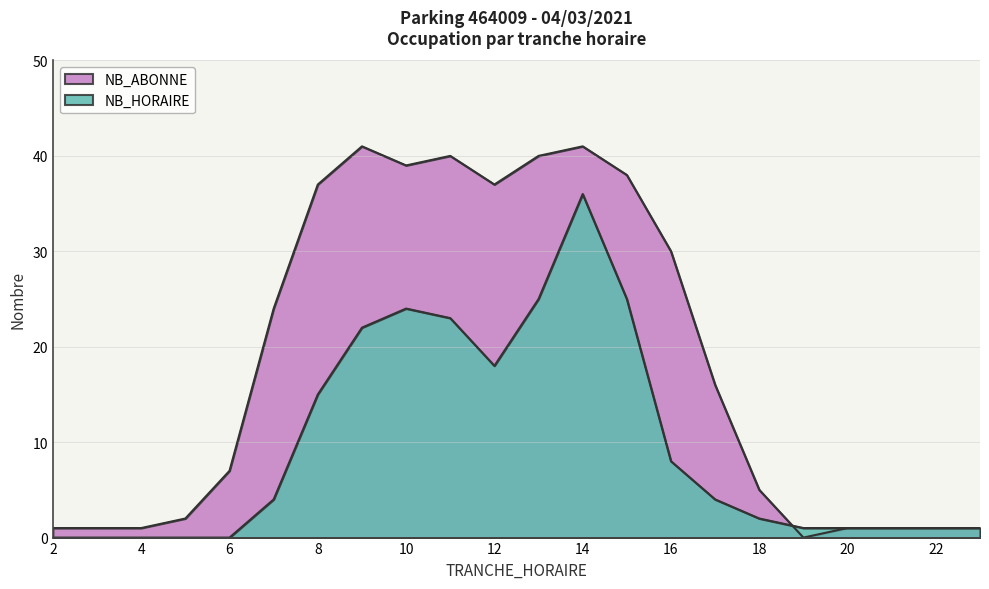

Which has a higher value, 14 or 12?

14